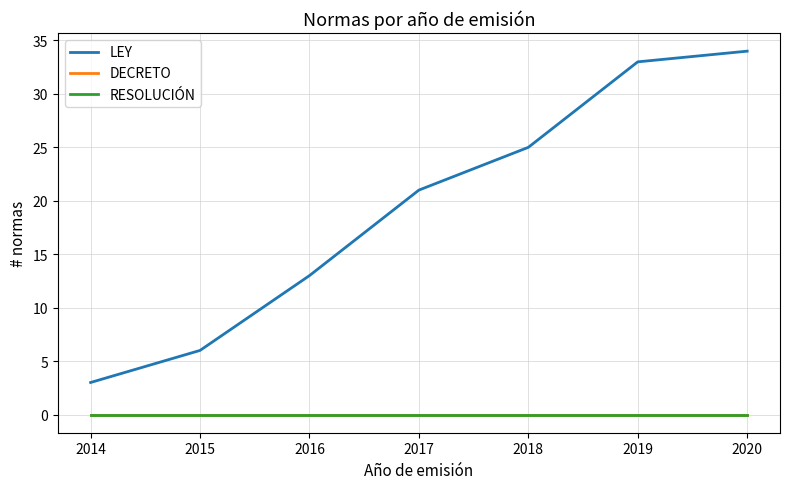

Does the chart have visible grid lines?

Yes